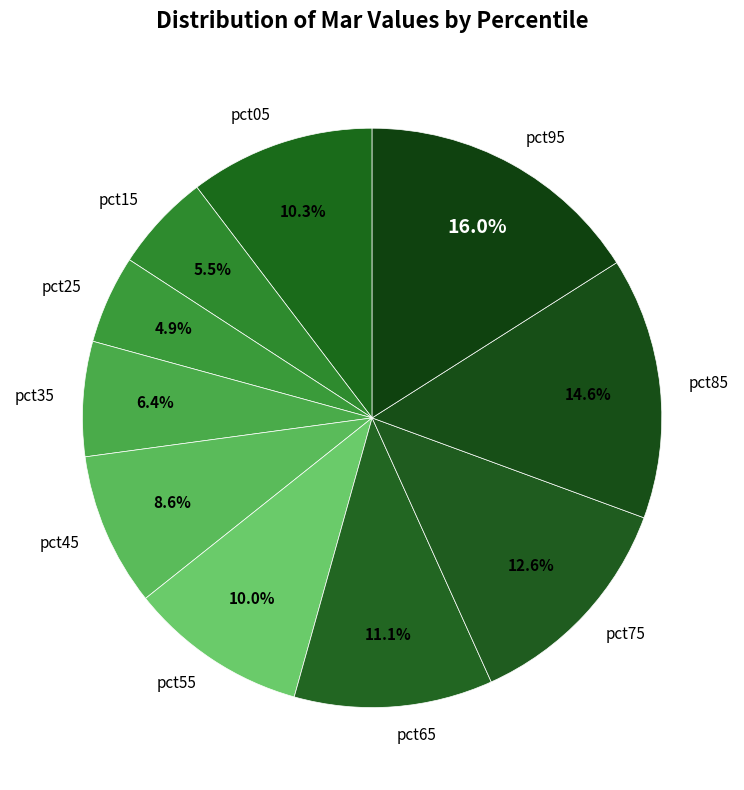

What percentage do pct15 and pct85 together represent?

20.1%